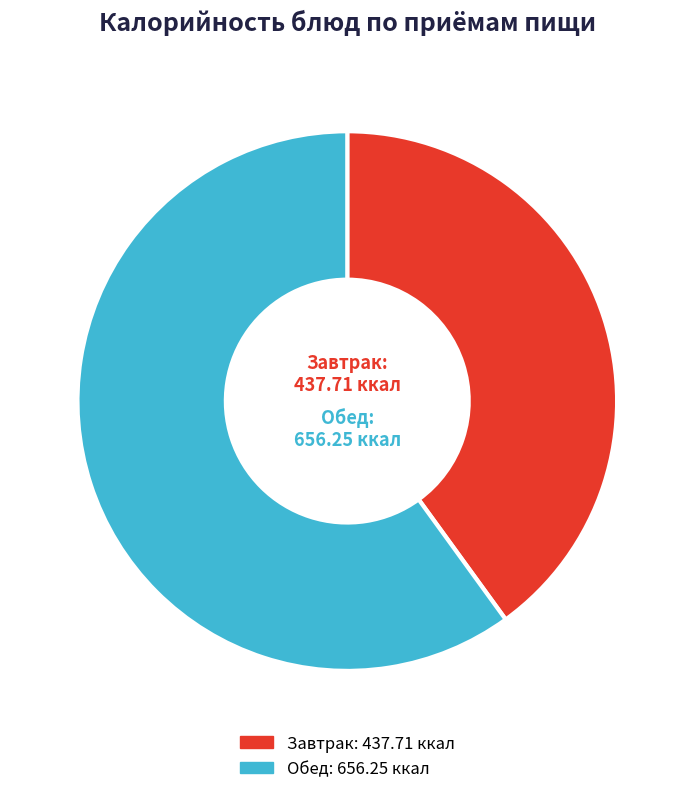

Does any single category account for the majority?

Yes